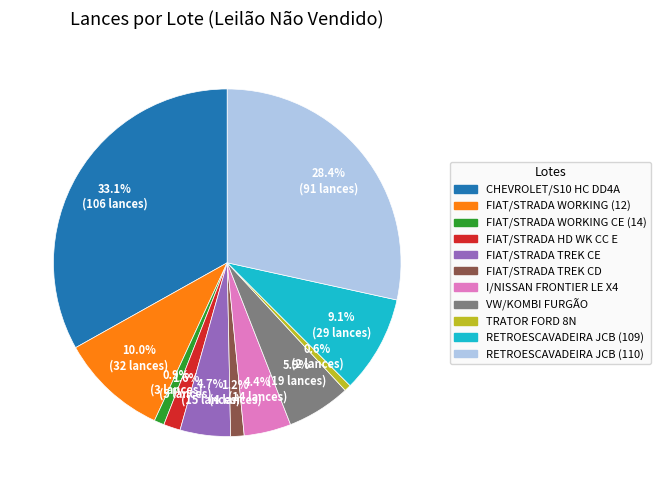

What is the ratio of the value at VW/KOMBI FURGÃO to the value at TRATOR FORD 8N?

9.5